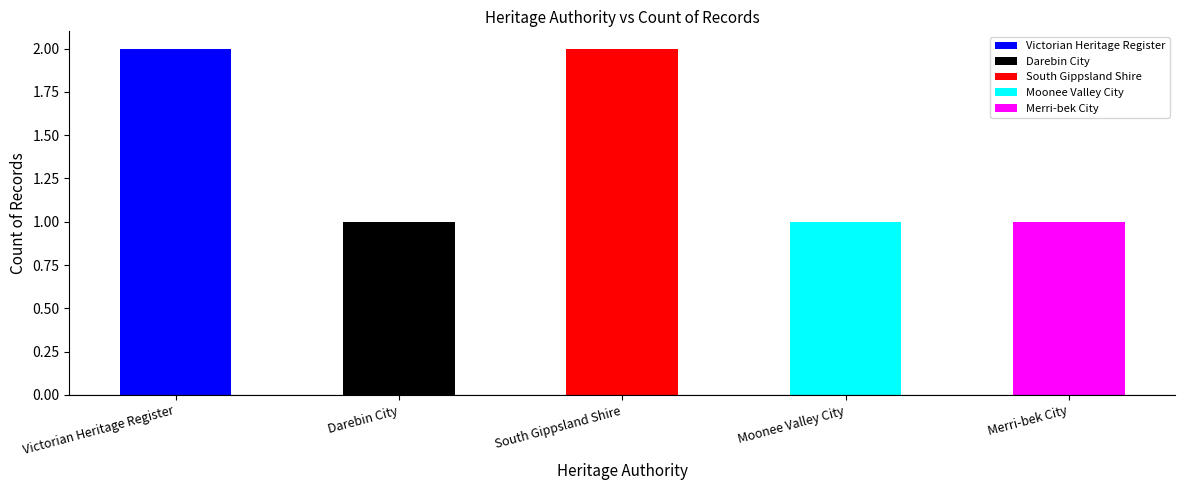

What position from the left is South Gippsland Shire?

3